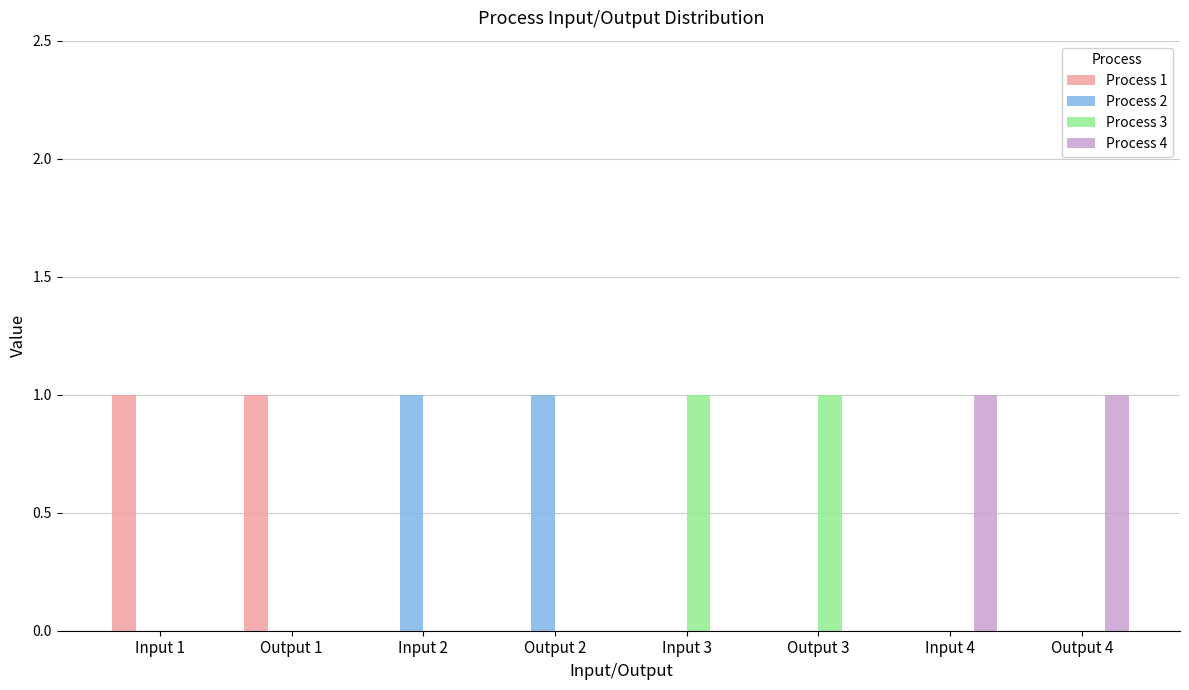

The value of Process 3 at Input 1 is 0. True or false?

True